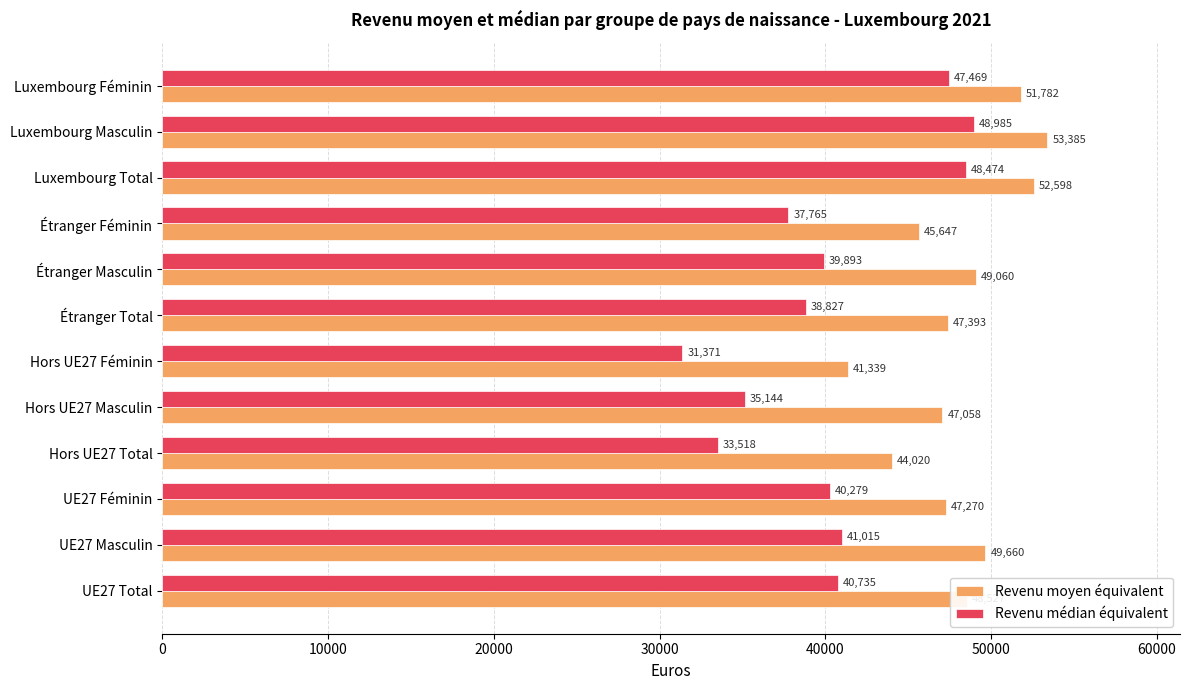

Which series has the largest range (max minus min)?

Revenu médian équivalent